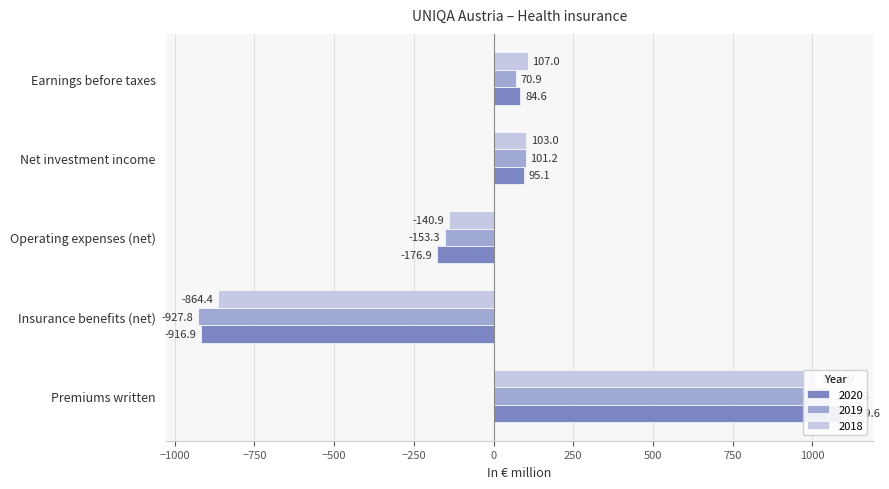

Which has a higher value, Net investment income or Operating expenses (net)?

Net investment income